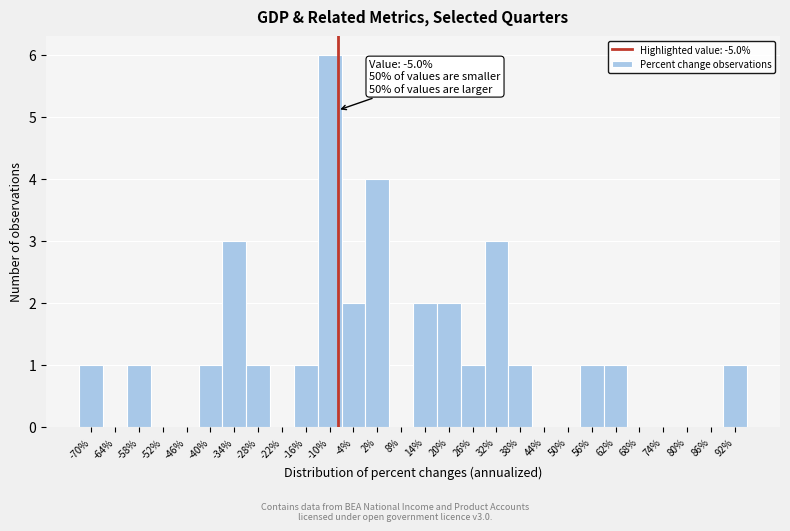

Reading left to right, what are all the values shown in this chart?

-70%=1	-64%=0	-58%=1	-52%=0	-46%=0	-40%=1	-34%=3	-28%=1	-22%=0	-16%=1	-10%=6	-4%=2	2%=4	8%=0	14%=2	20%=2	26%=1	32%=3	38%=1	44%=0	50%=0	56%=1	62%=1	68%=0	74%=0	80%=0	86%=0	92%=1